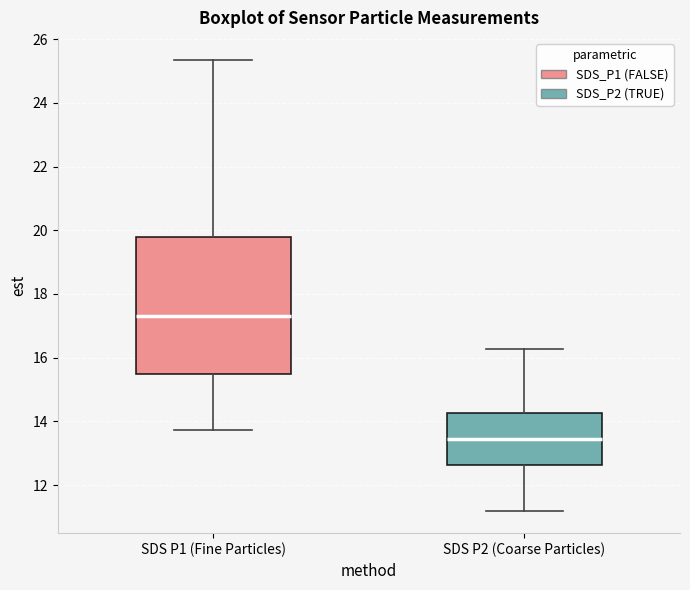

Reading left to right, transcribe this box plot: for each box, give where its median line is, the range the box spans, and where its two whiskers end, as read against the y-axis. The values are not printed on the chart, so give them approximately, as read against the axis.

SDS P1 (Fine Particles): median 17.4, box 15.4 to 19.8, whiskers 13.8 to 25.4
SDS P2 (Coarse Particles): median 13.4, box 12.6 to 14.2, whiskers 11.2 to 16.2